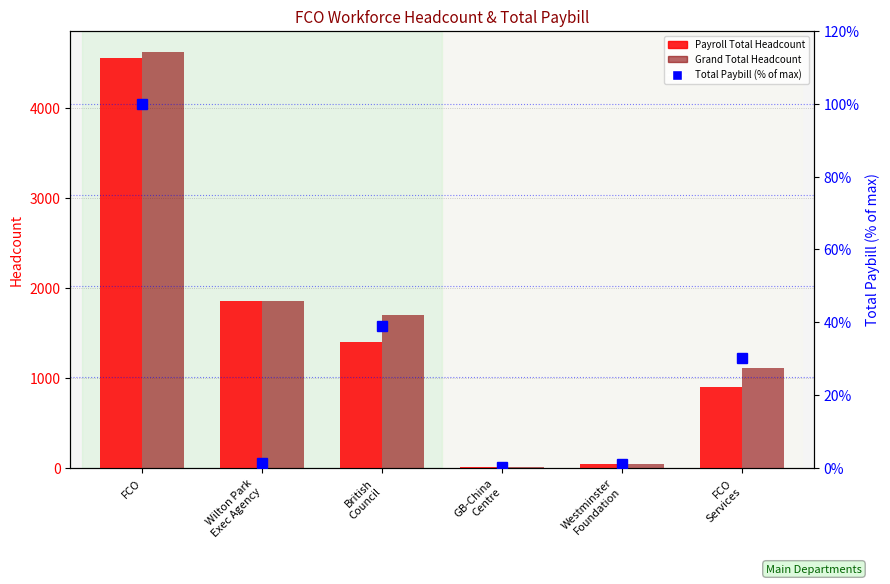

At which label does Payroll Total Headcount reach its peak?

FCO